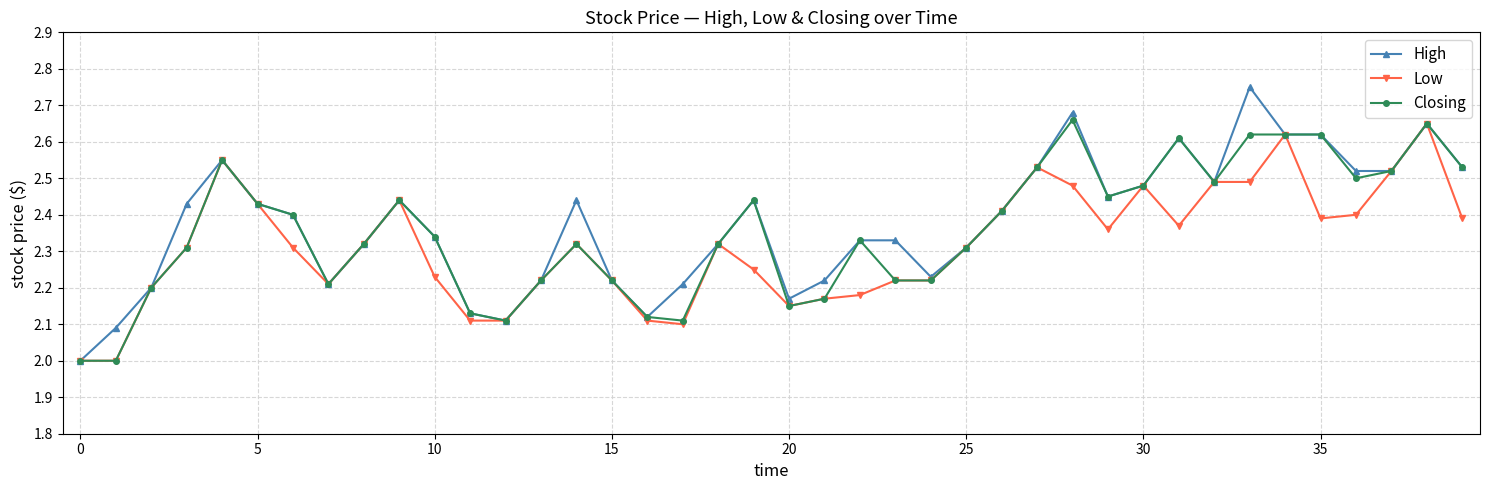

What is the lowest value of the High series?

2.0